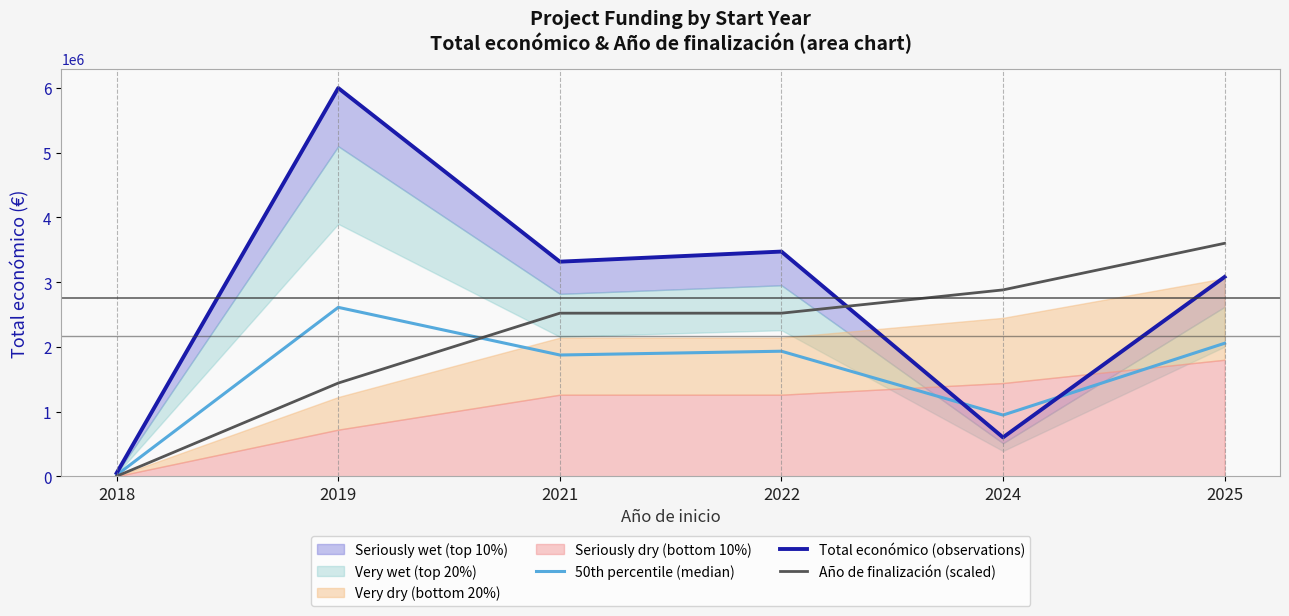

The value of Año de finalización (scaled) at 2024 is 2879881.4. True or false?

True